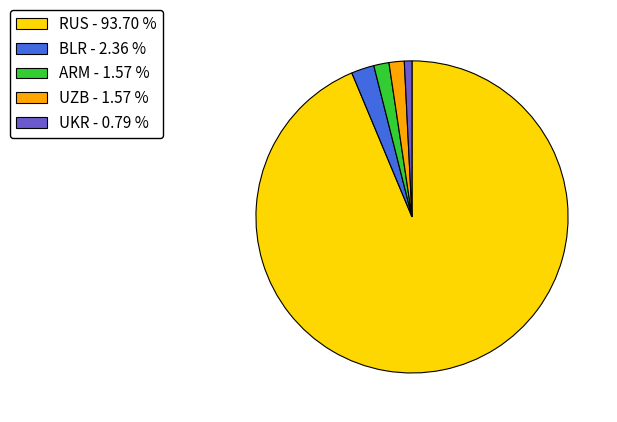

Do BLR - 2.36 % and UZB - 1.57 % together represent more than half of the pie?

No